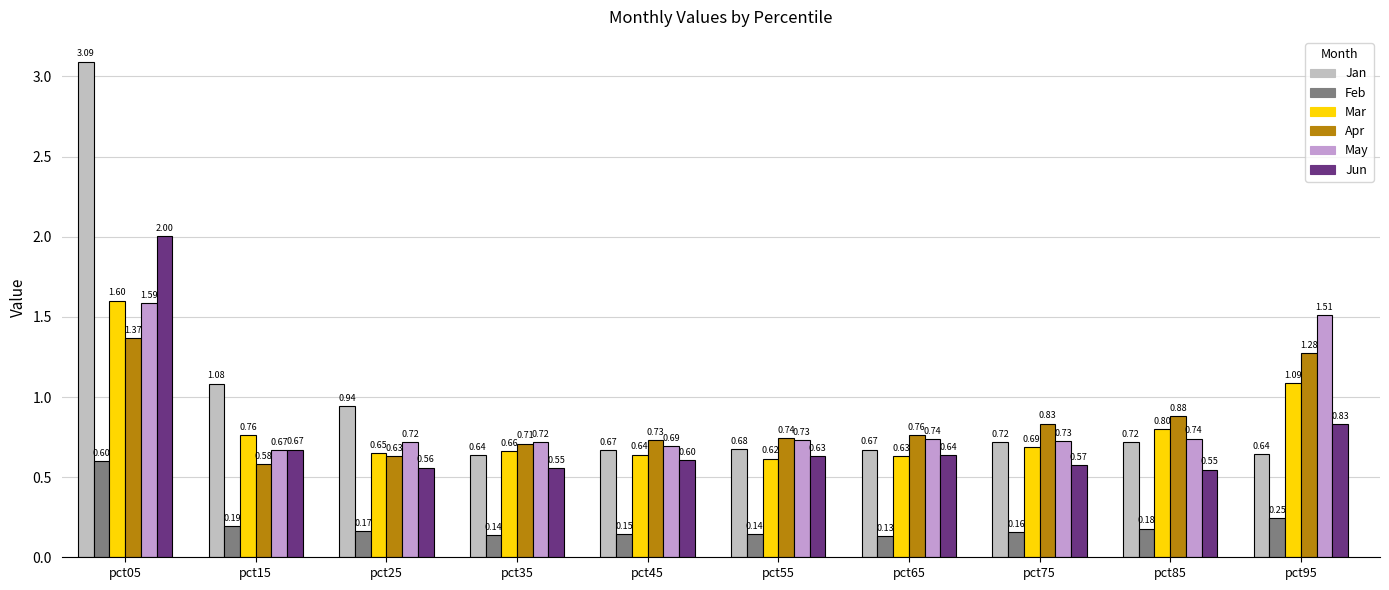

What are all the series names shown in the legend?

Jan, Feb, Mar, Apr, May, Jun